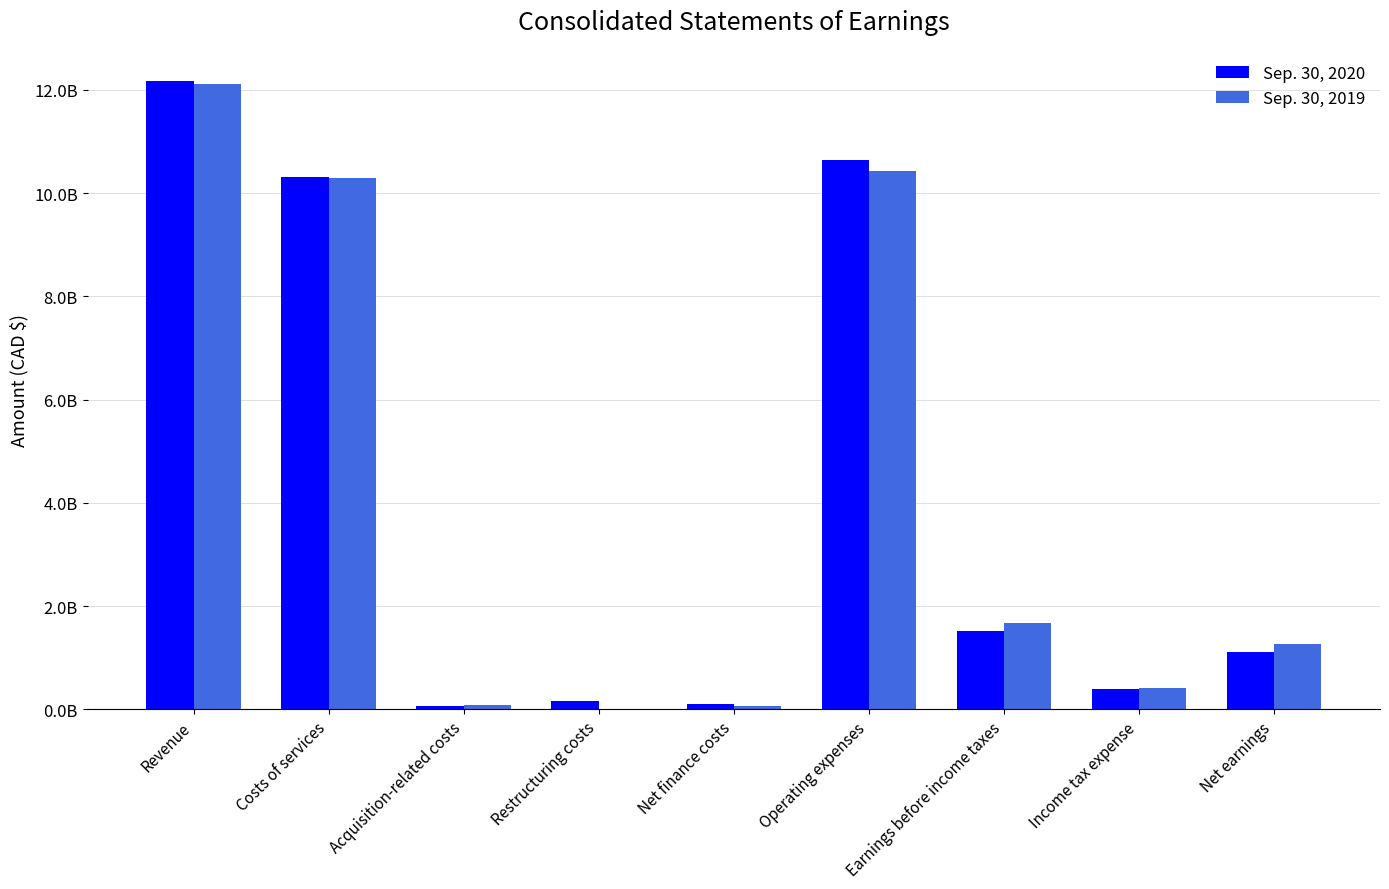

What is the total value across all series at Restructuring costs?

155411000